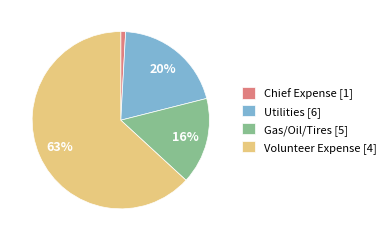

To the nearest percent, what is the difference between the largest and smallest slice percentages?

62%